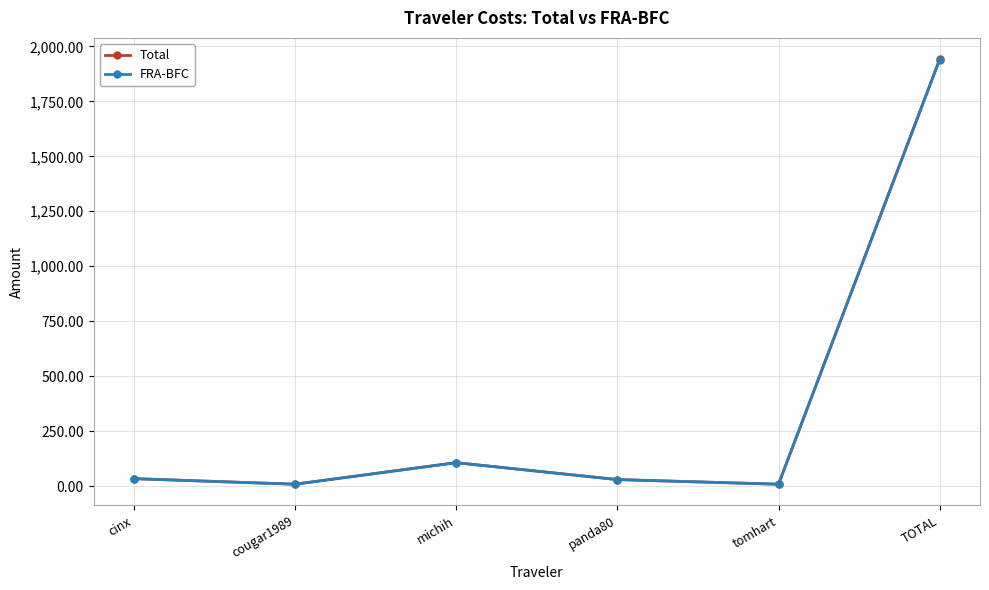

At which category is the sum across all series the highest?

TOTAL